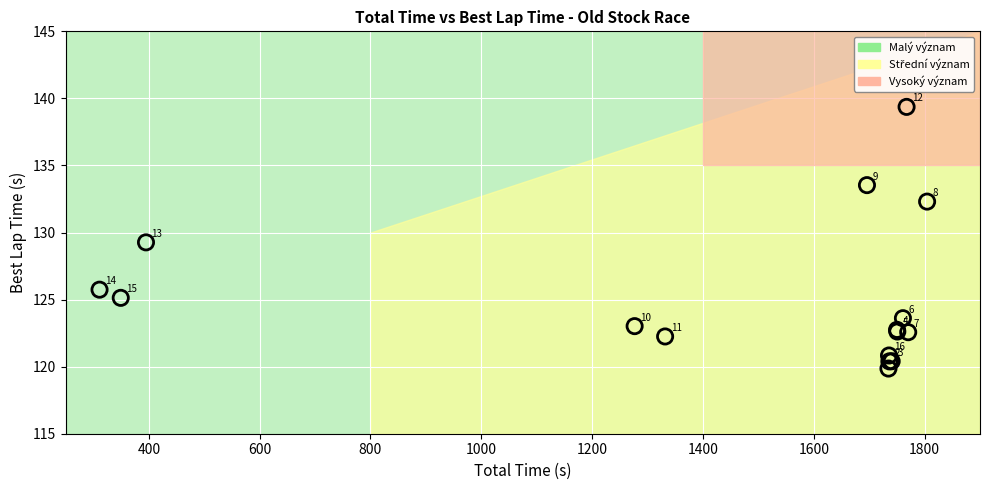

What Y value in the scatter plot is closest to 129?

129.3